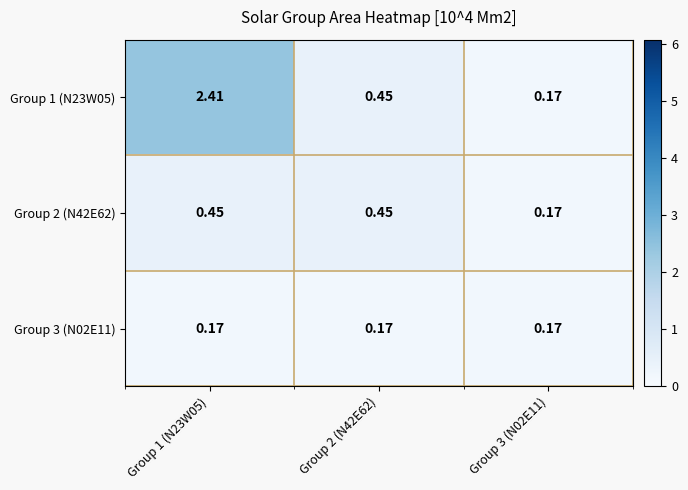

Is the value of Group 3 (N02E11) at Group 2 (N42E62) greater than the value of Group 2 (N42E62) at Group 1 (N23W05)?

No